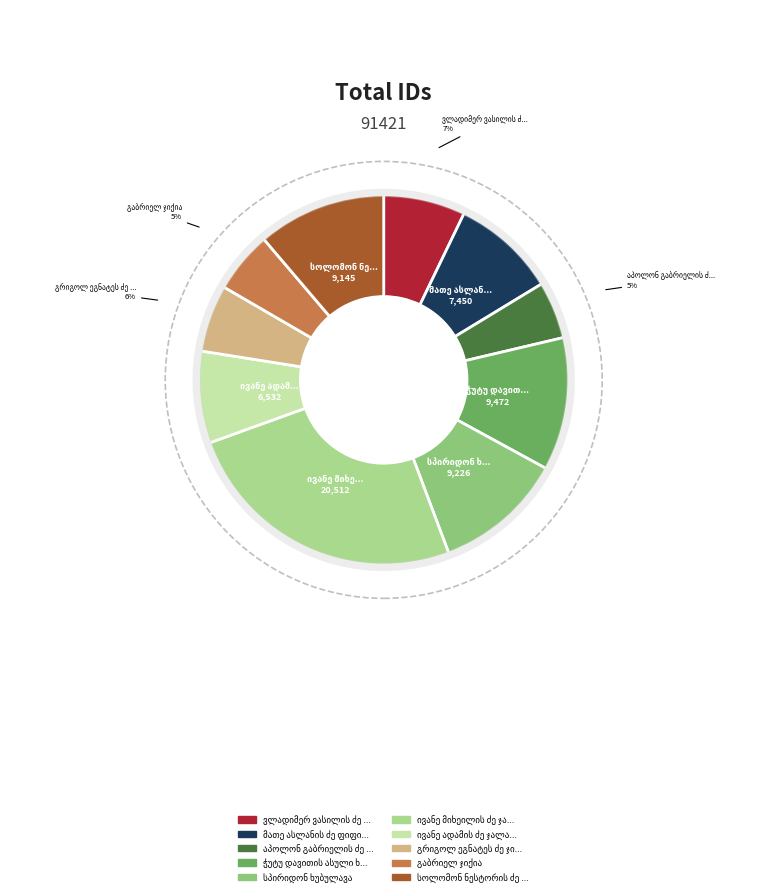

Which slice is the largest?

ივანე მიხეილის ძე ჯაფარიძე